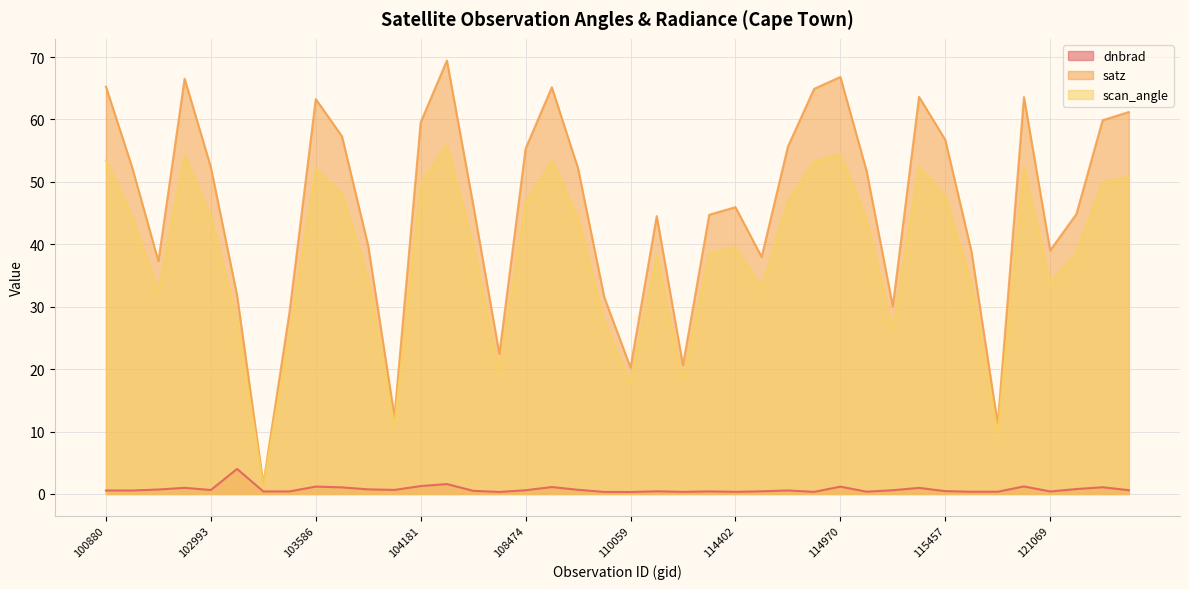

What are all the series names shown in the legend?

dnbrad, satz, scan_angle